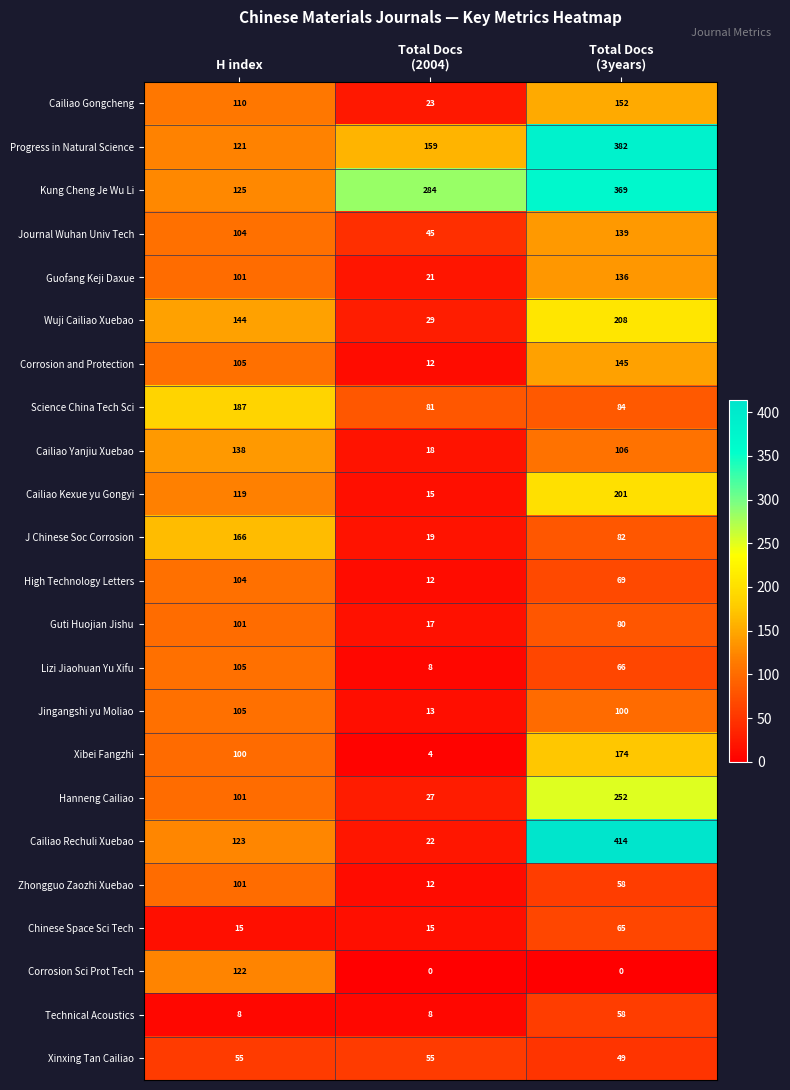

What is the total value across all series at H index?

2460